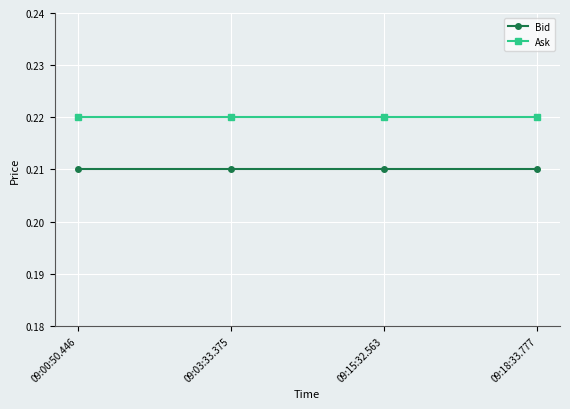

True or false: Ask has a value of 0.1 at 09:18:33.777.

False